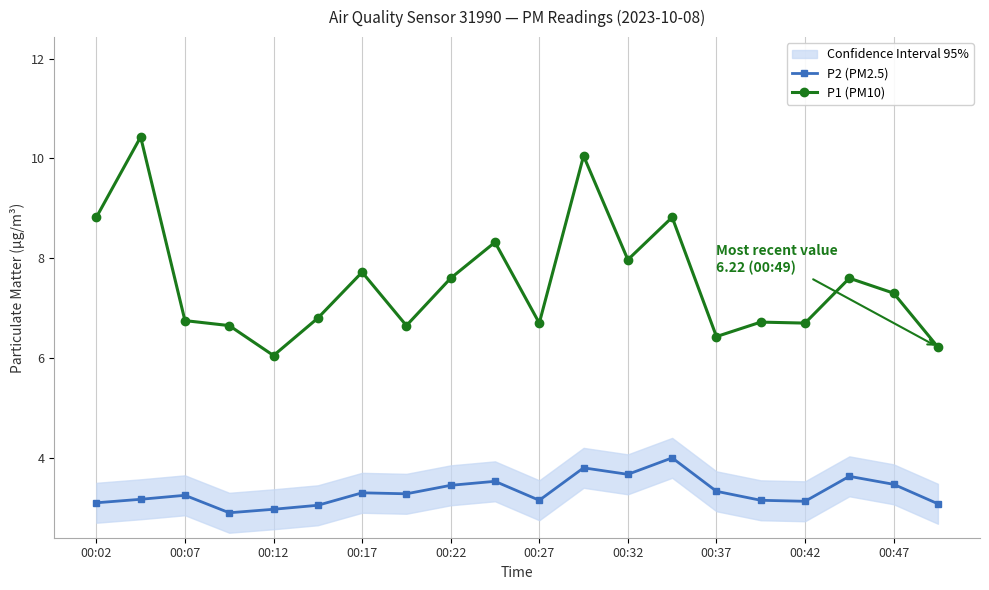

True or false: P2 (PM2.5) has more than 2 points higher than both neighbors.

True